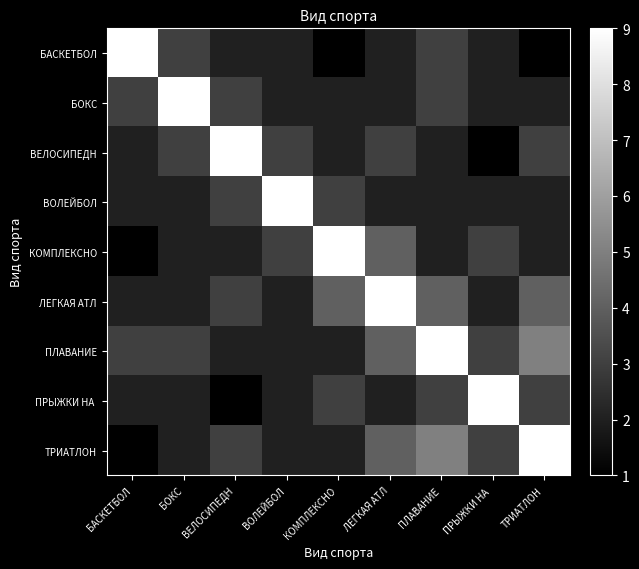

At which category is the sum across all series the highest?

ПЛАВАНИЕ